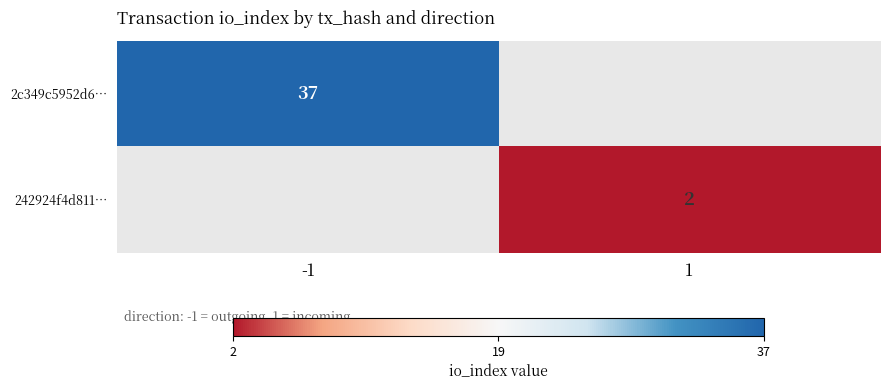

How many categories are shown in the chart?

2